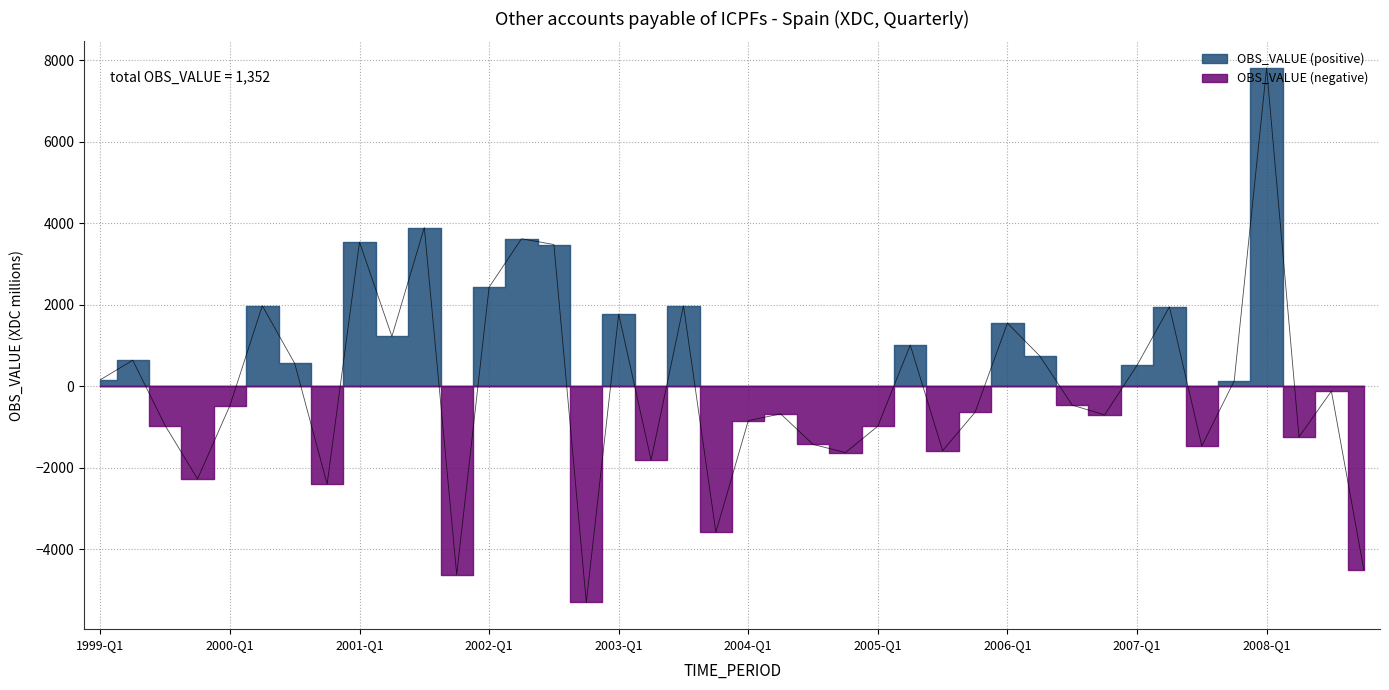

Where is the first local maximum?

1999-Q2